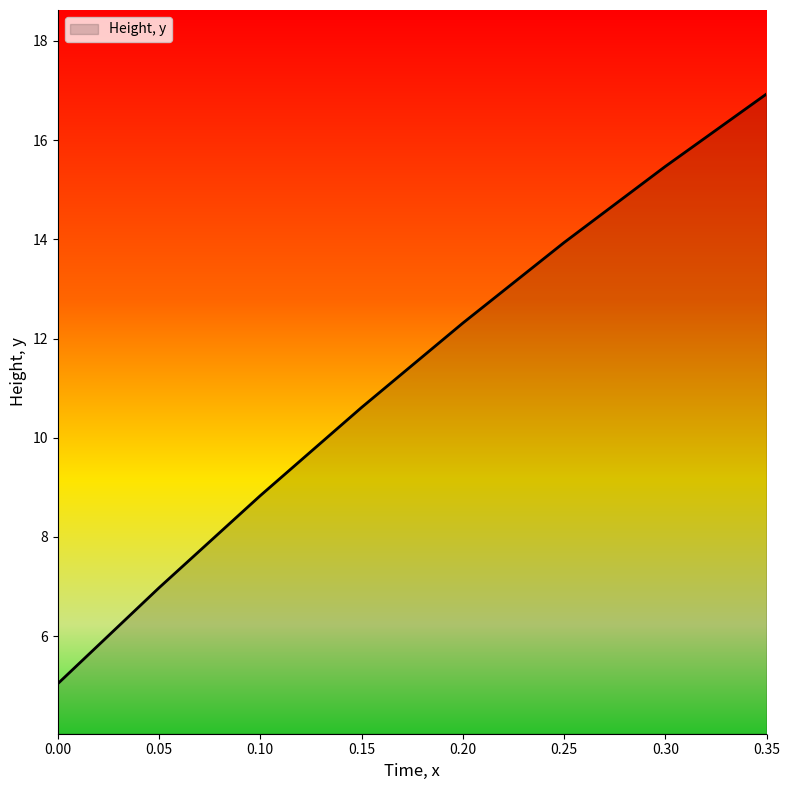

Between 0.05 and 0.00, which is larger?

0.05